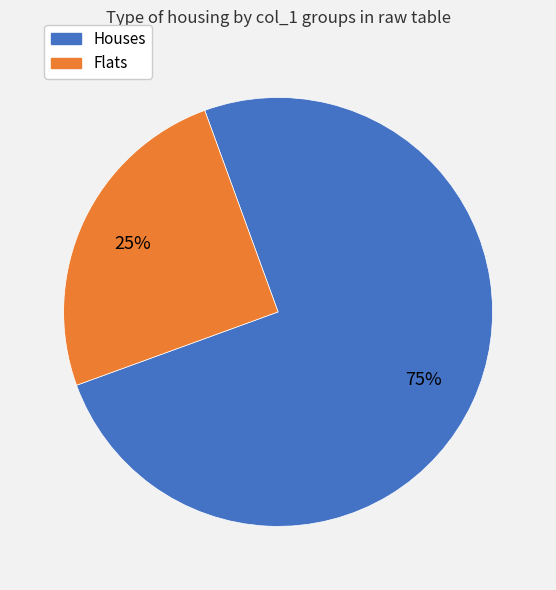

To the nearest percent, what is the difference between the largest and smallest slice percentages?

50%